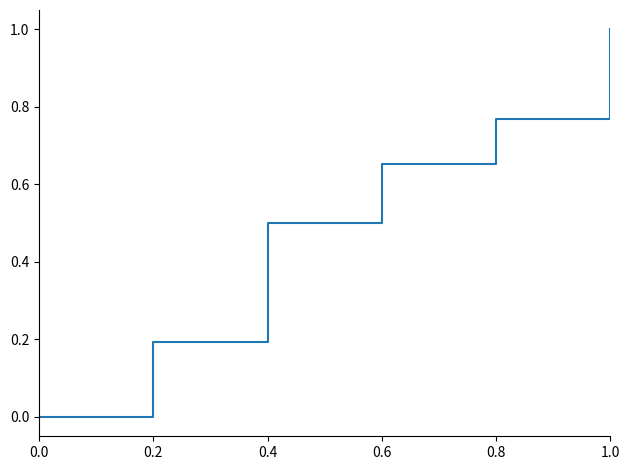

Is it true that the value at 0.4 is 0.8?

False